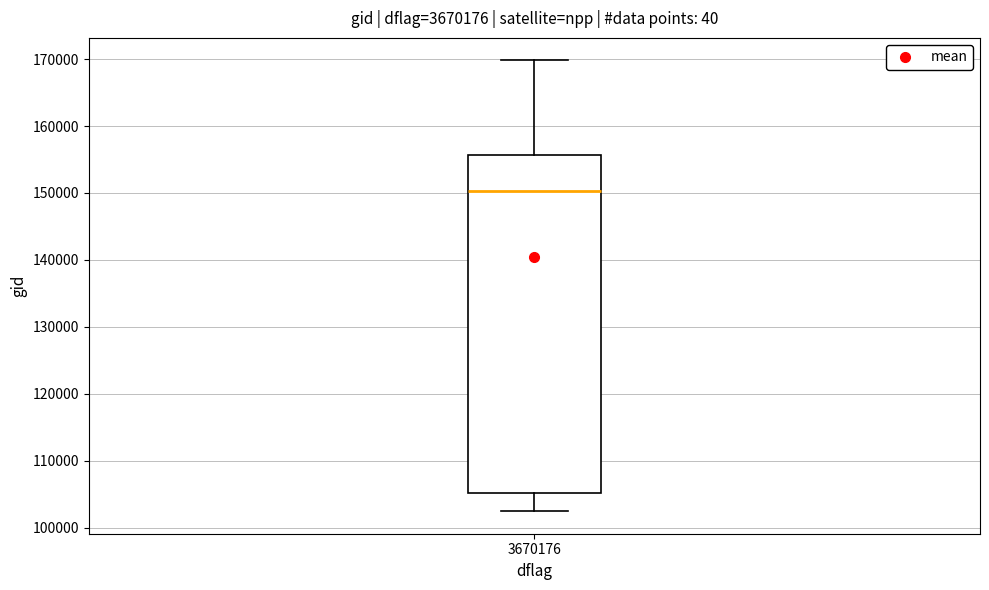

Read this box plot against the y-axis: the position of the median line, the range covered by the box, and the ends of both whiskers. The values are not printed on the chart, so give them approximately, as read against the axis.

median 150000, box 105000 to 156000, whiskers 102000 to 170000